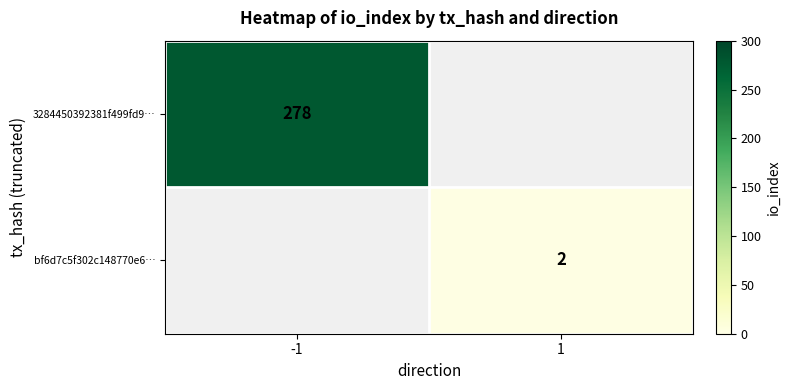

Is it true that bf6d7c5f302c148770e6… equals 2 at 1?

True